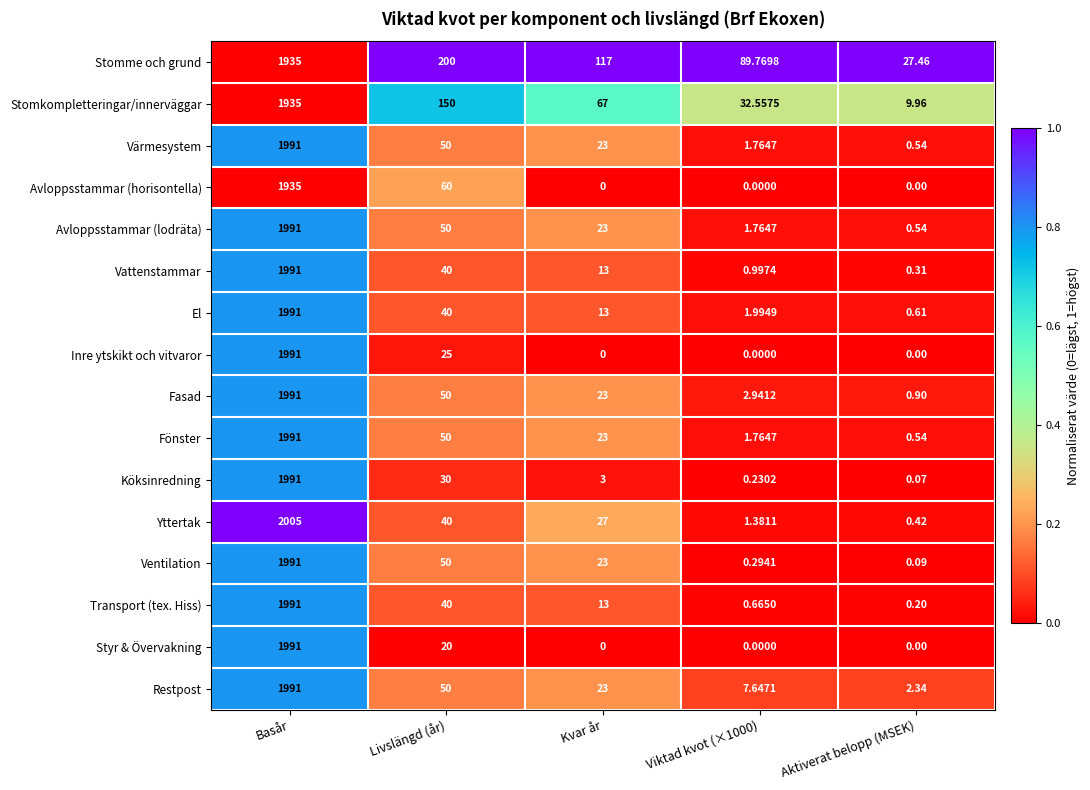

What is the total value across all series at Livslängd (år)?

945.0